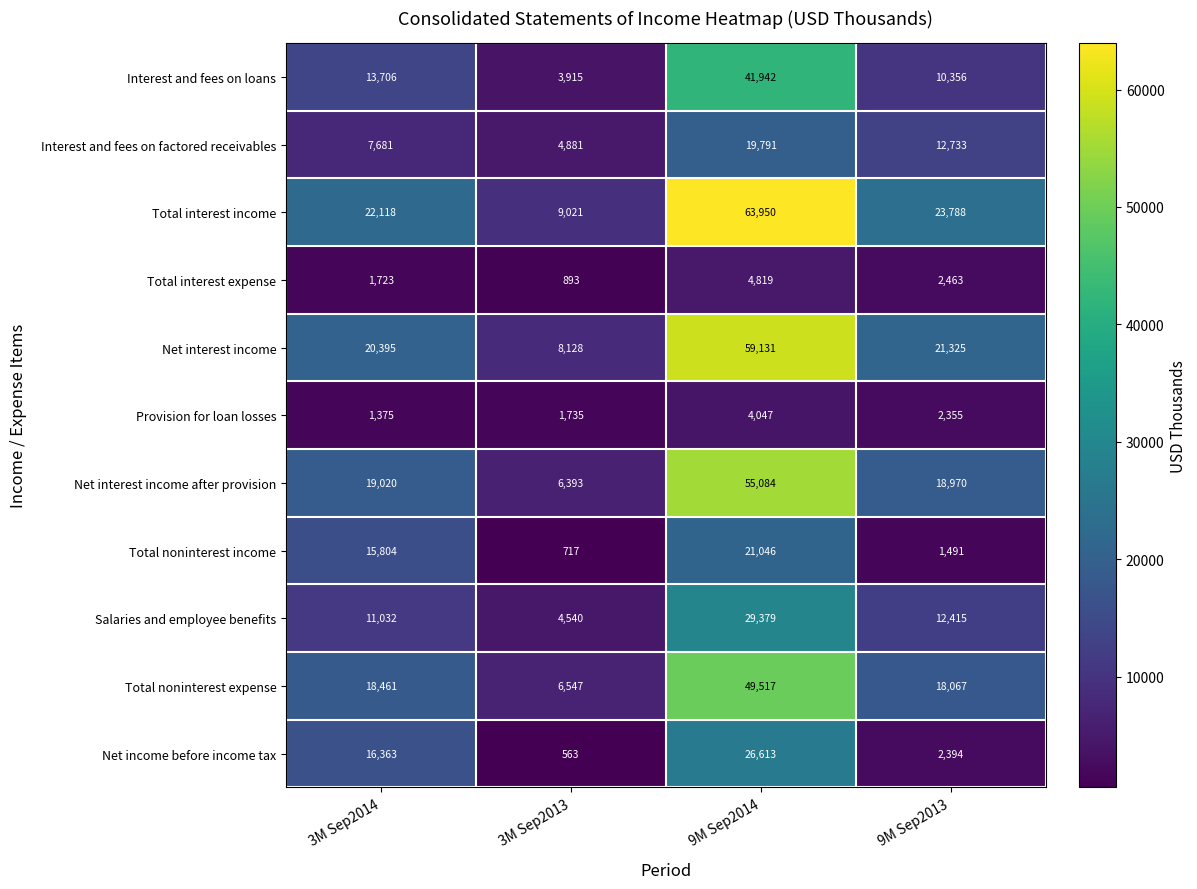

What is the smallest value displayed?

563